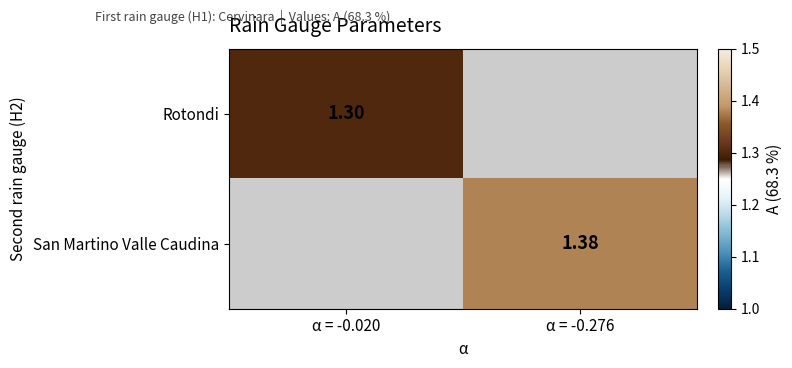

Where does the San Martino Valle Caudina series first go above 1?

α = -0.276